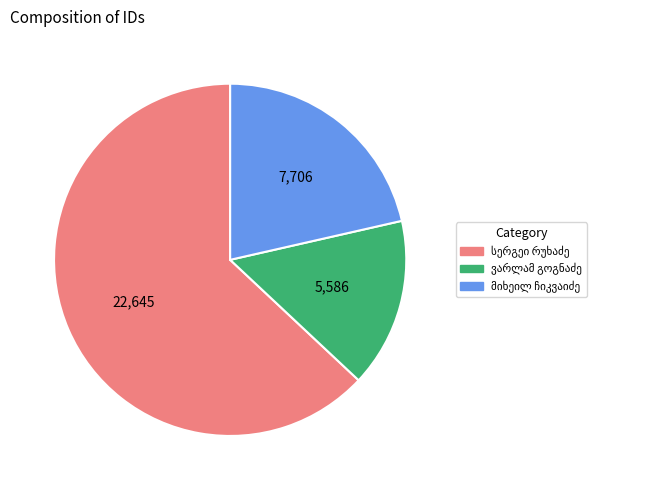

Is there any slice that represents more than half of the pie?

Yes